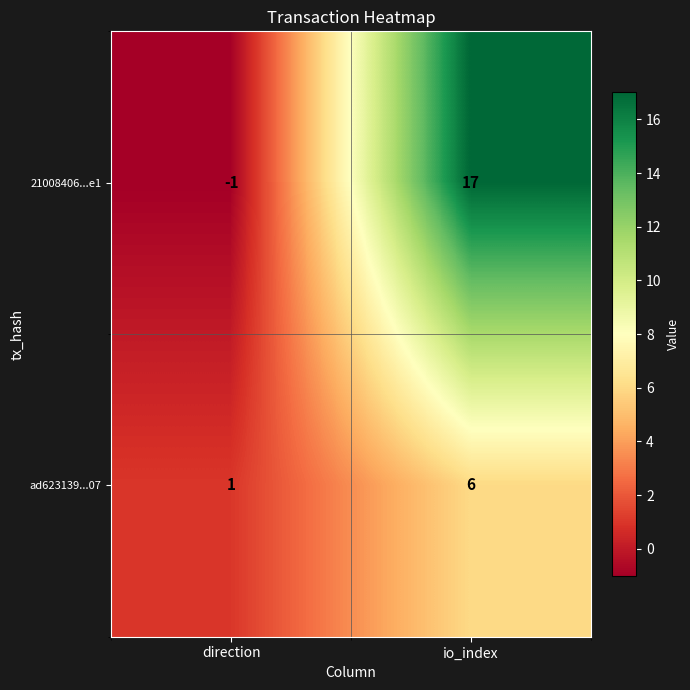

Reading left to right, transcribe all the data shown in this chart.

21008406...e1: -1	17
ad623139...07: 1	6